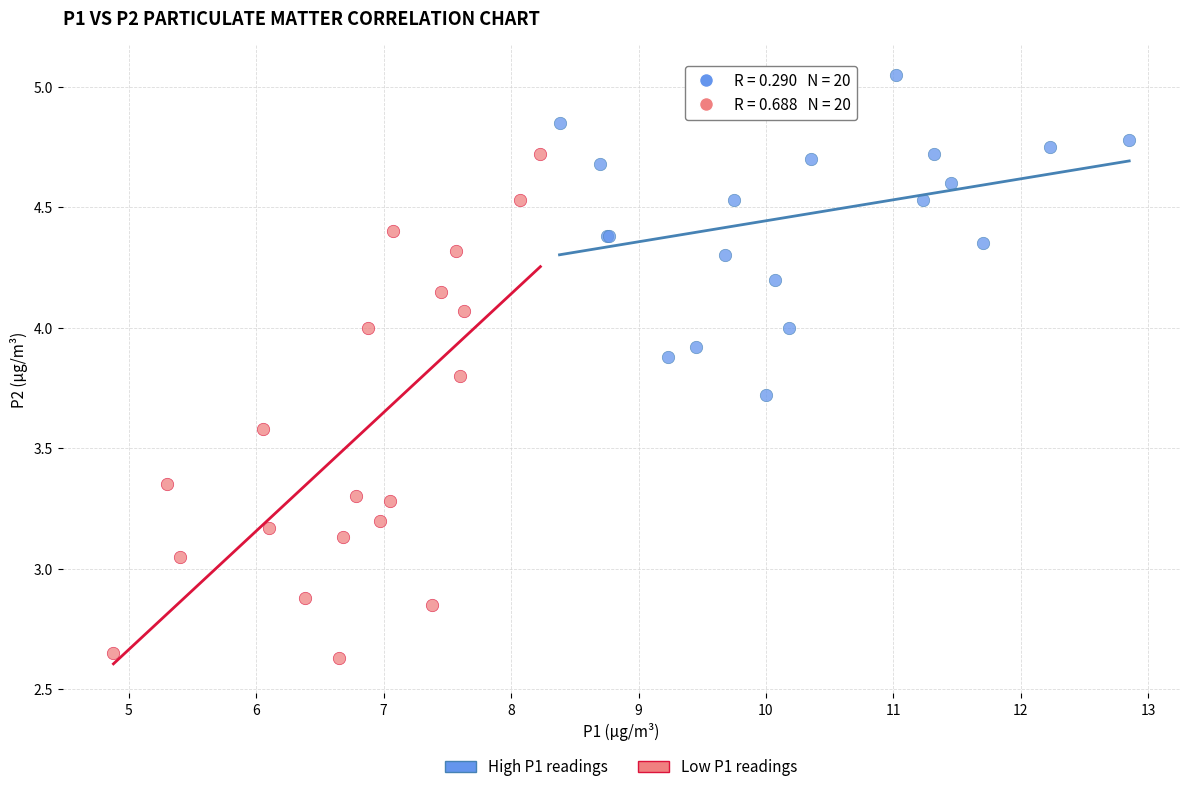

Which series reaches the maximum Y coordinate?

High P1 readings